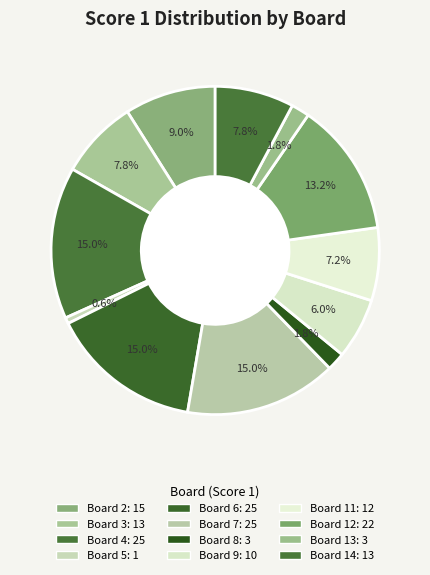

Count the number of slices in the pie.

12